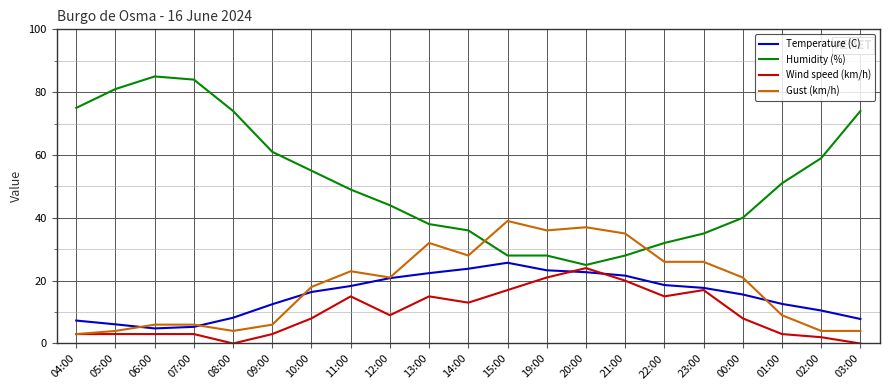

What is the spread (max minus min) of values at 21:00?

15.0